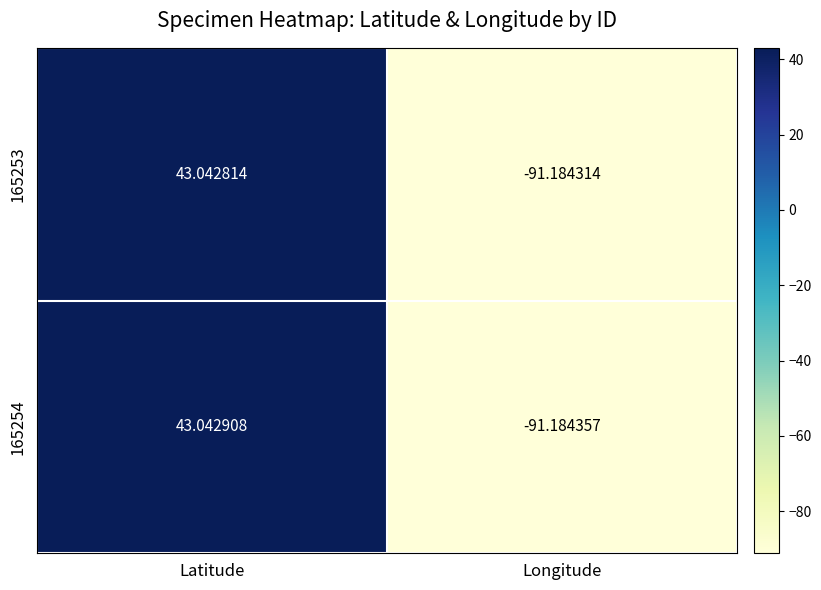

How many categories are shown in the chart?

2